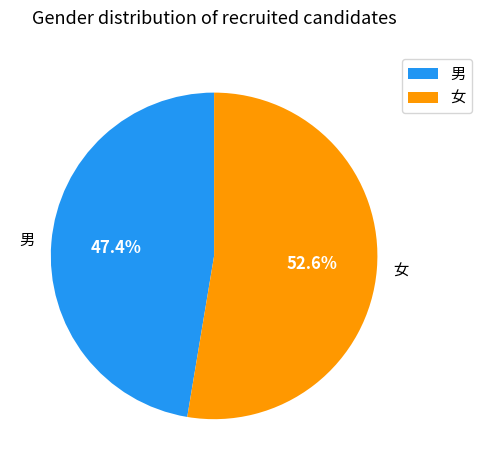

True or false: 女 accounts for 65% of the total.

False